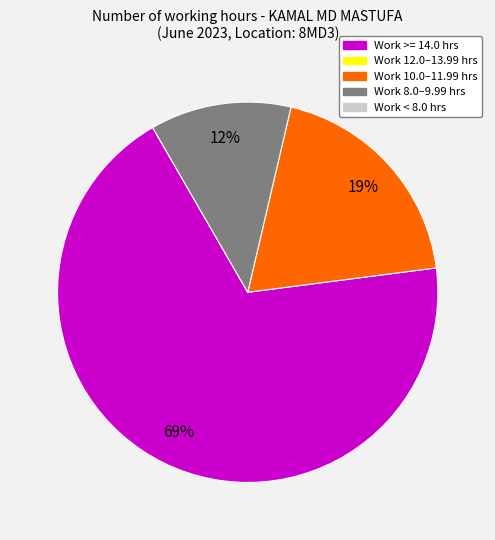

Is there any slice that represents more than half of the pie?

Yes